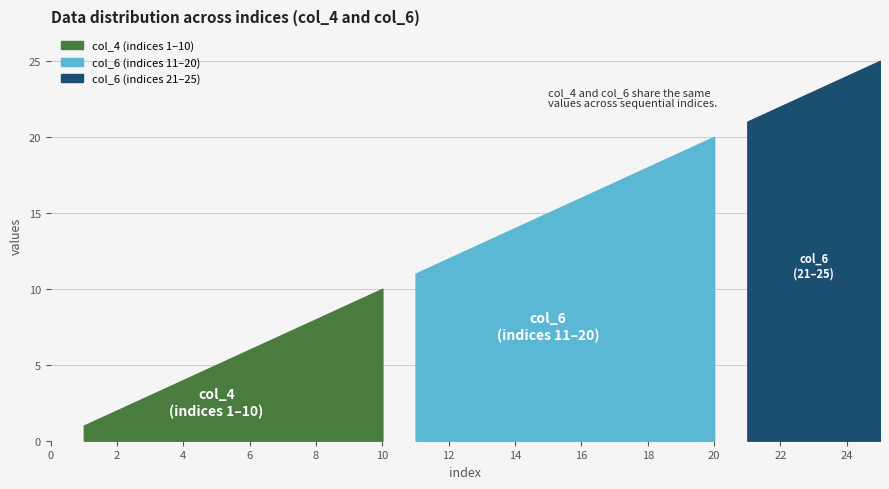

At which category does the chart reach its peak across all series?

25